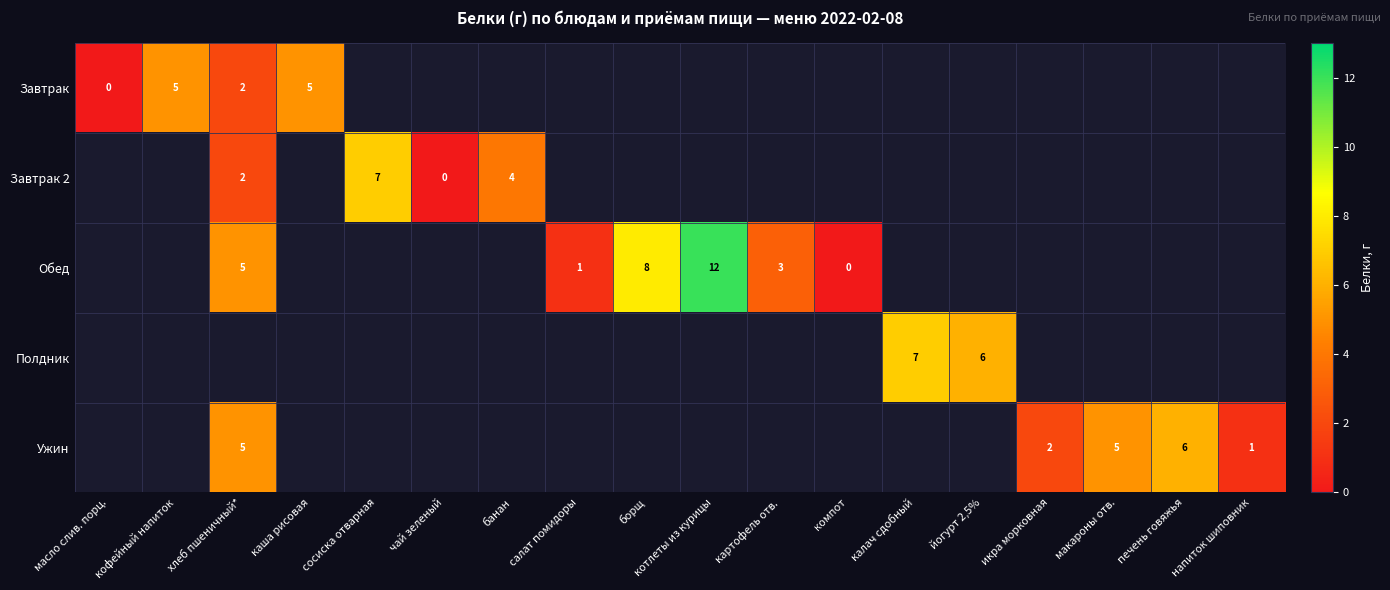

The value of Ужин at хлеб пшеничный* is 5. True or false?

True